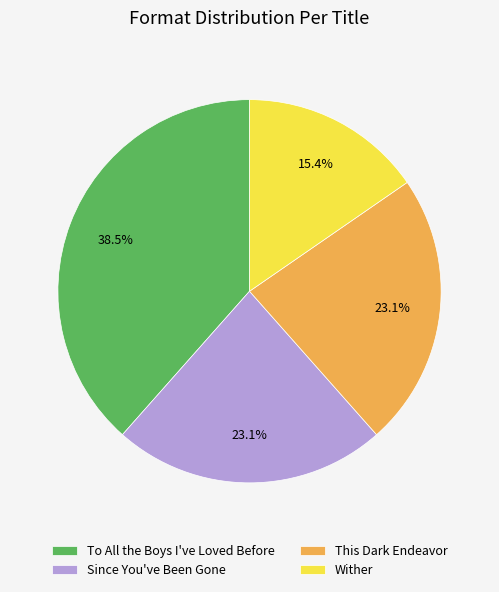

What is the ratio of the value at Wither to the value at To All the Boys I've Loved Before?

0.4